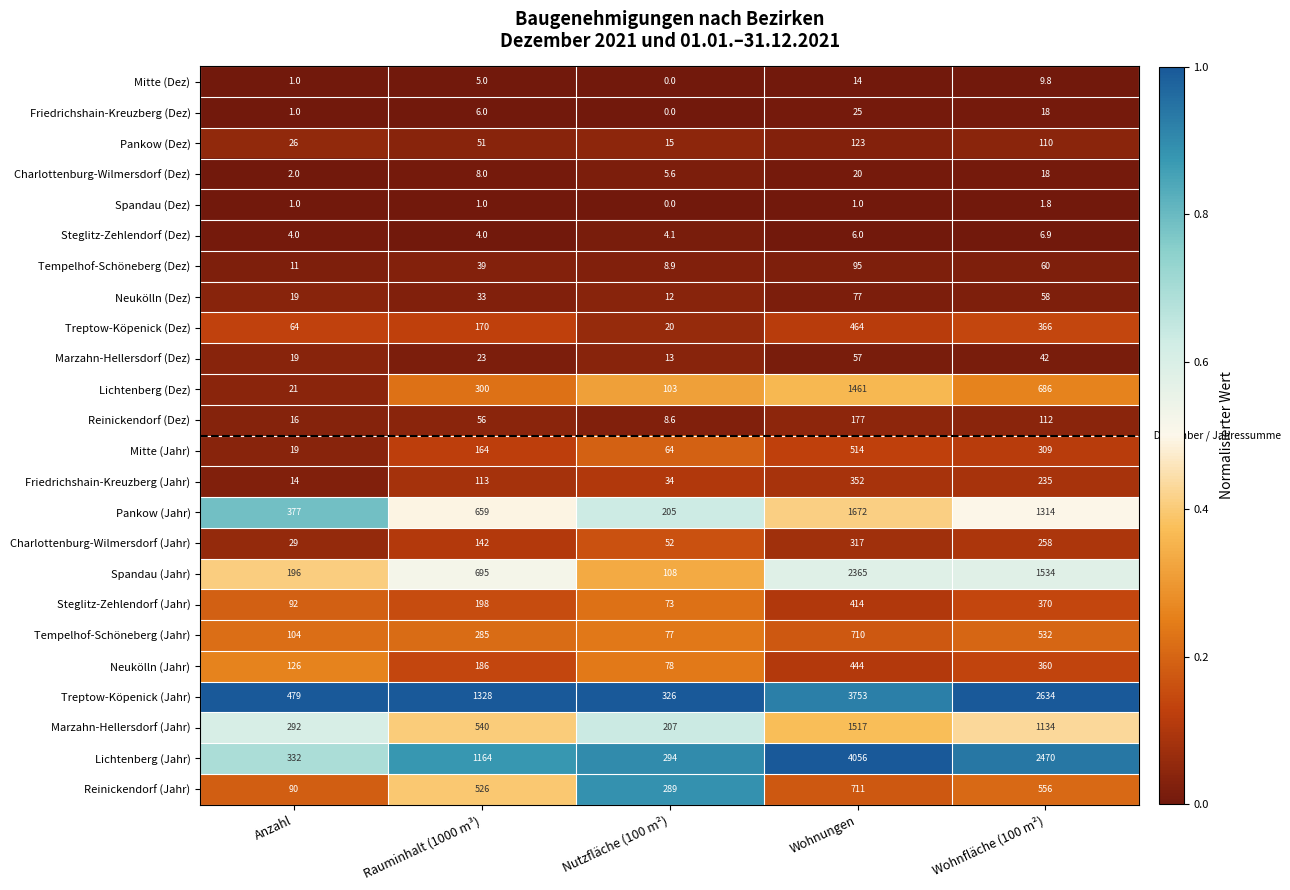

What is the total value across all series at Wohnungen?

19345.0